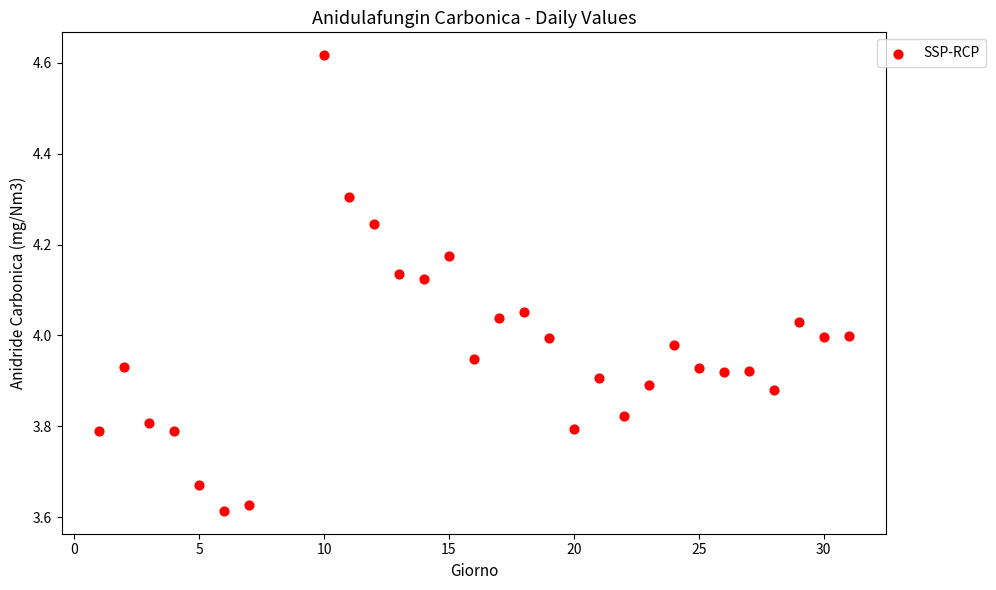

What is the range of X values (max minus min)?

30.0